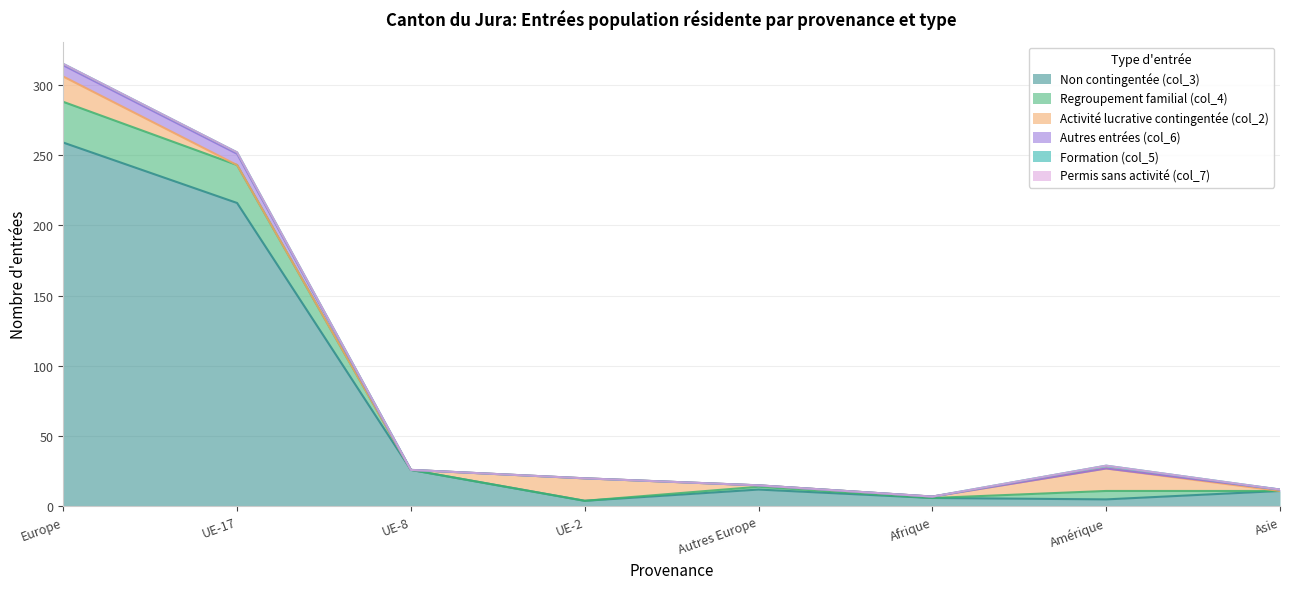

At which category is the sum across all series the highest?

Europe